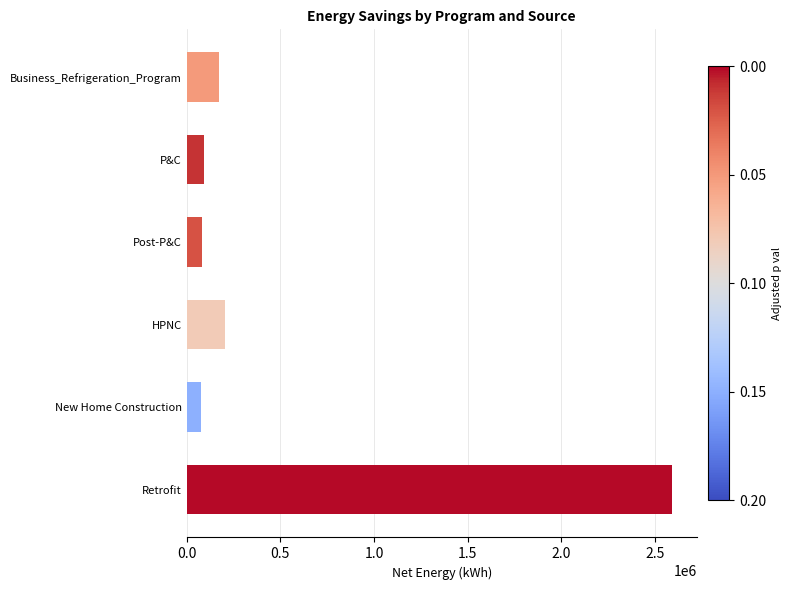

At which label is the value closest to 1336191?

HPNC